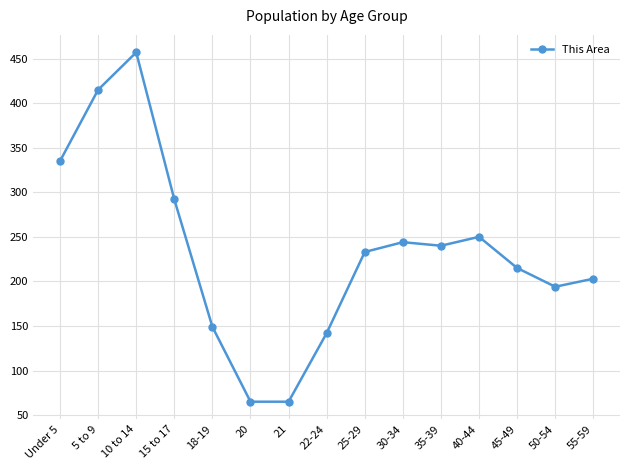

What is the minimum value shown in the chart?

65